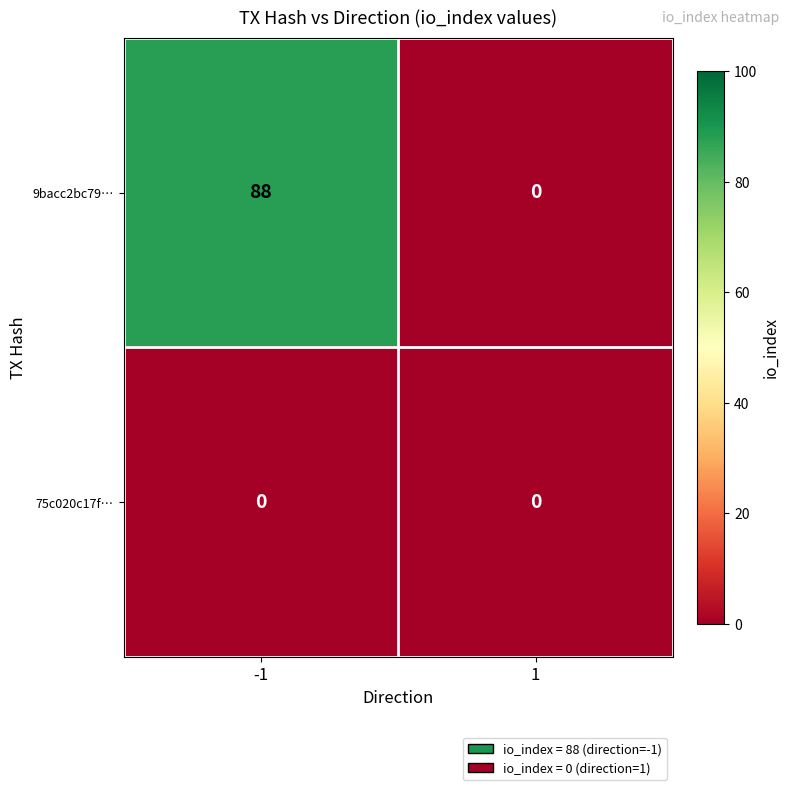

Rank the series at -1 from lowest to highest value.

75c020c17f…, 9bacc2bc79…